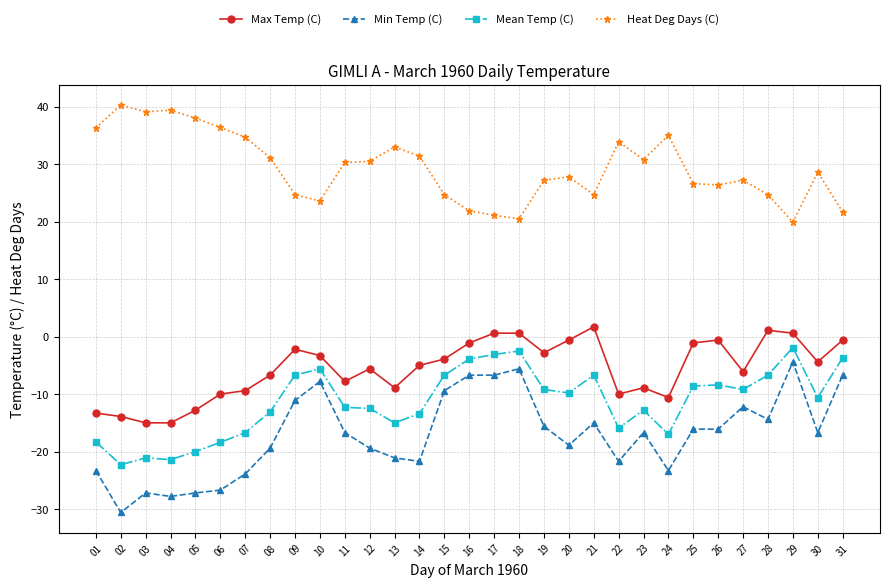

Which series has the largest total across all categories?

Heat Deg Days (C)